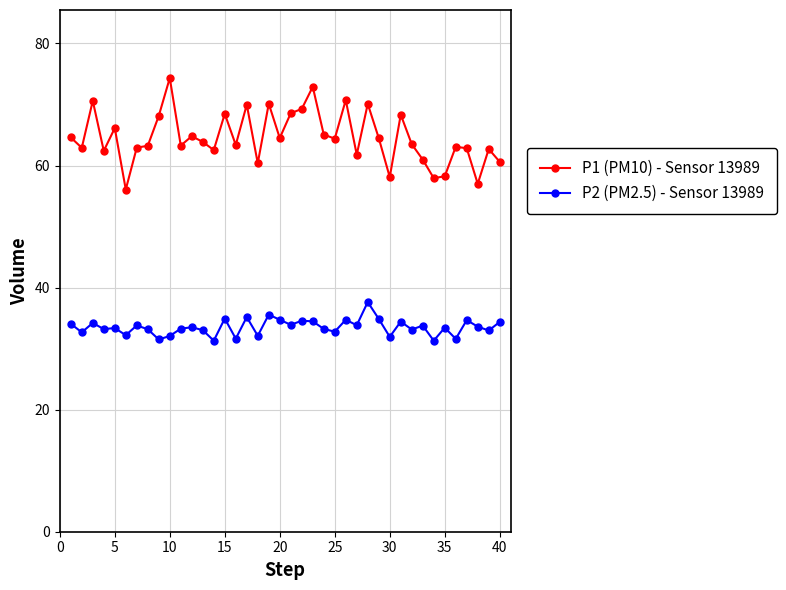

What is the difference between the maximum and second lowest values in the P1 (PM10) - Sensor 13989 series?

17.3